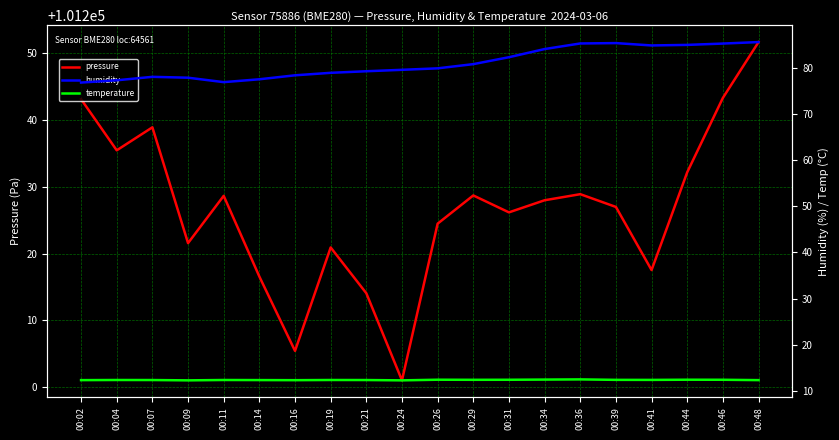

Is it true that temperature equals 21.2 at 00:07?

False